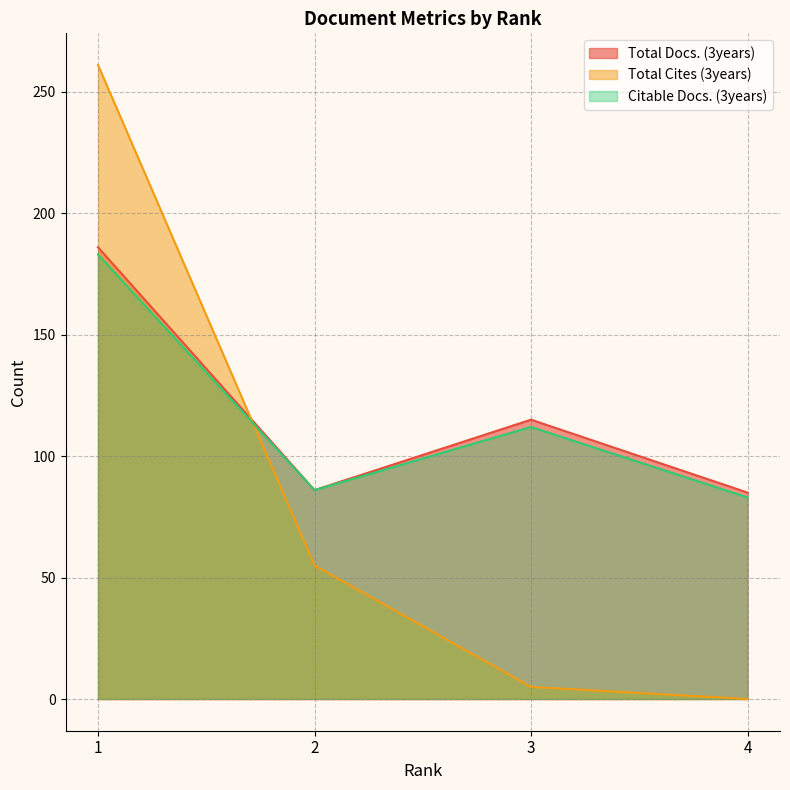

Does the chart have visible grid lines?

Yes